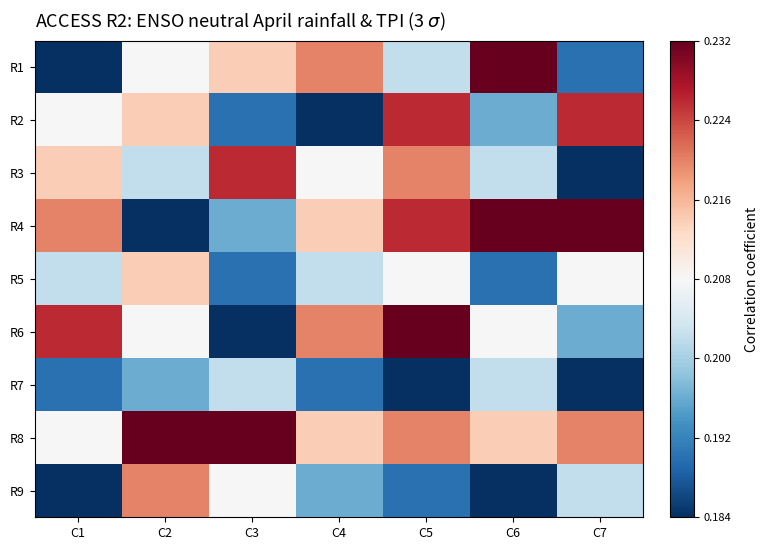

What is the total value across all series at C5?

1.9